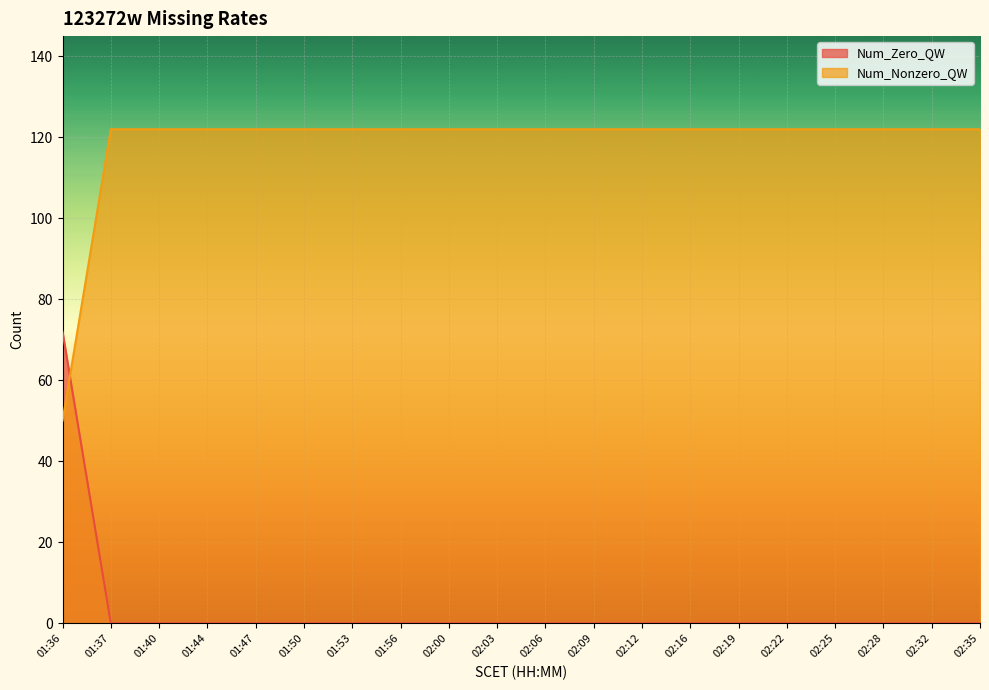

What position from the left is 01:40?

3